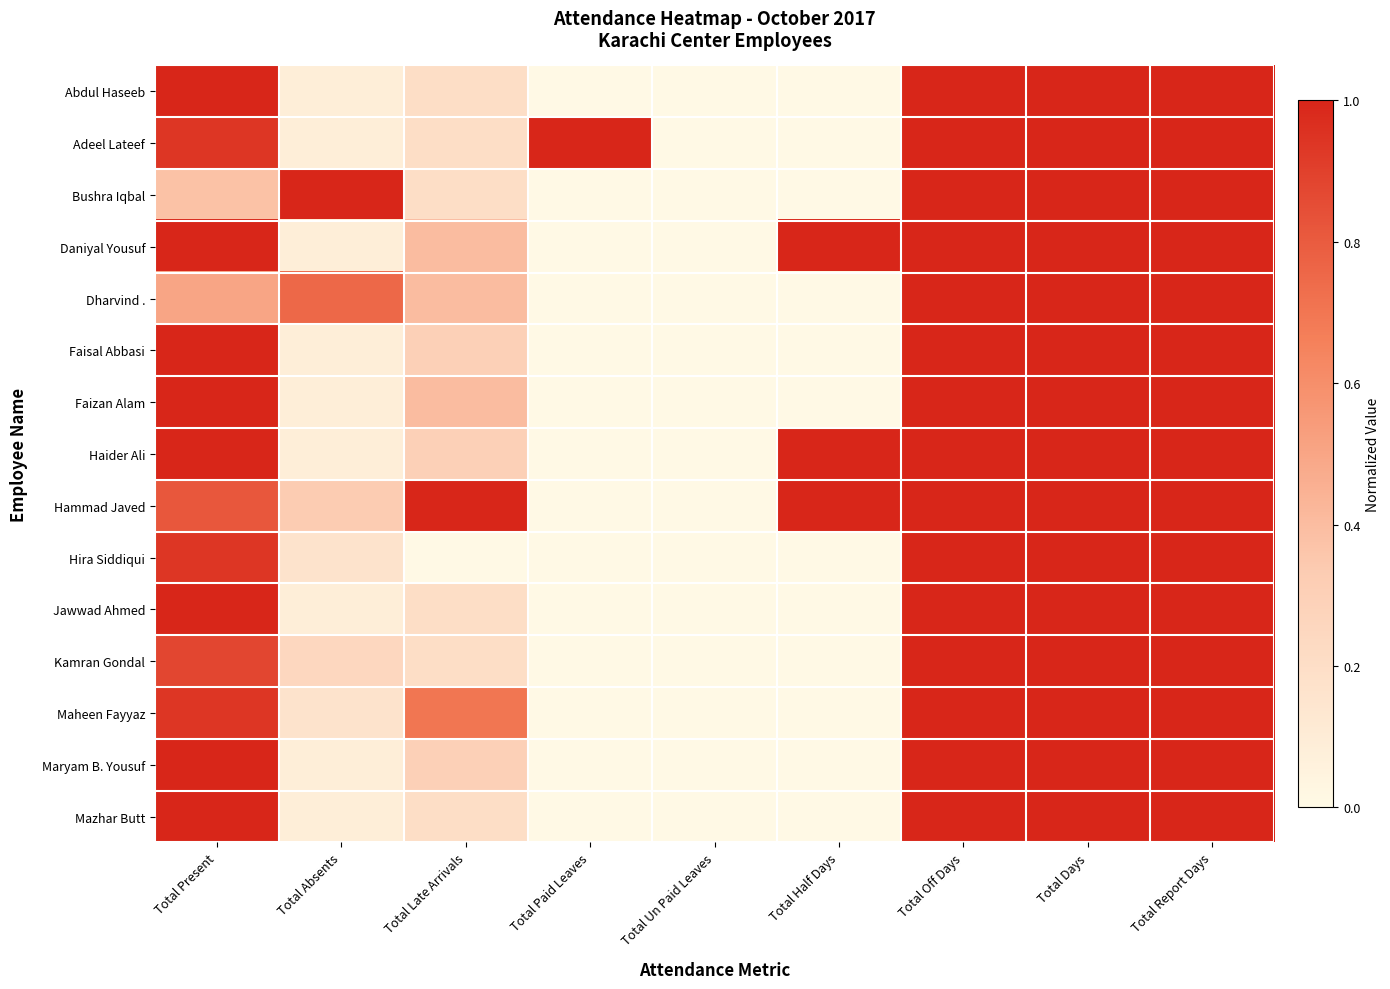

What is the total value across all series at Total Off Days?

15.0